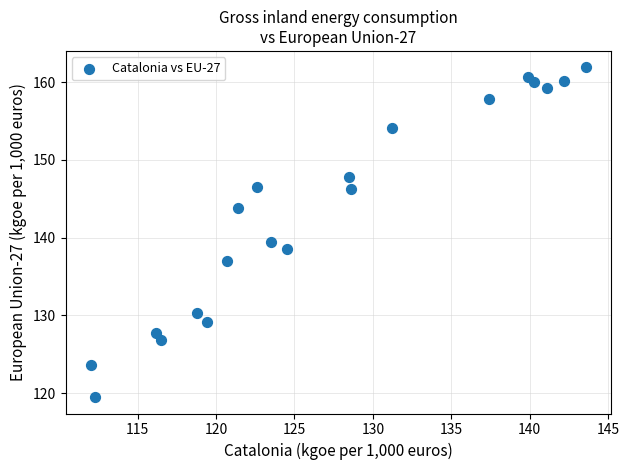

What is the range of X values (max minus min)?

31.6